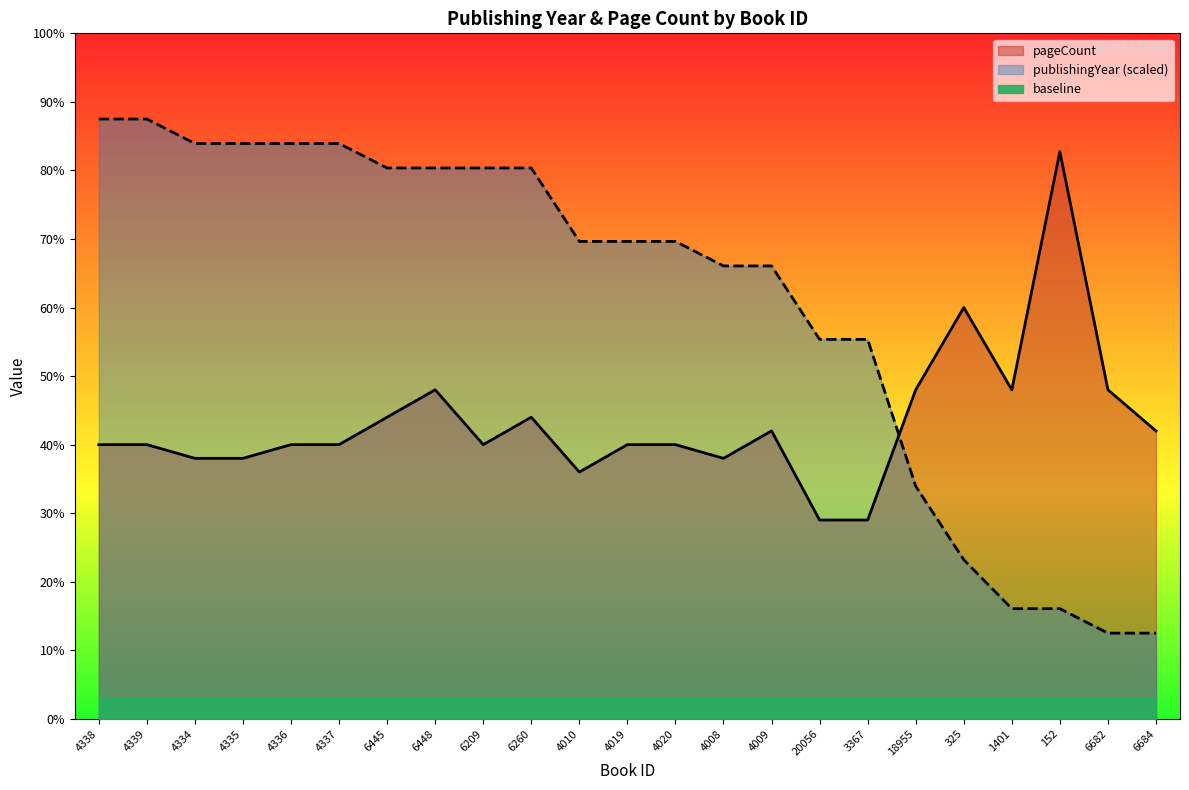

True or false: publishingYear has a value of 405.5 at 4020.

False